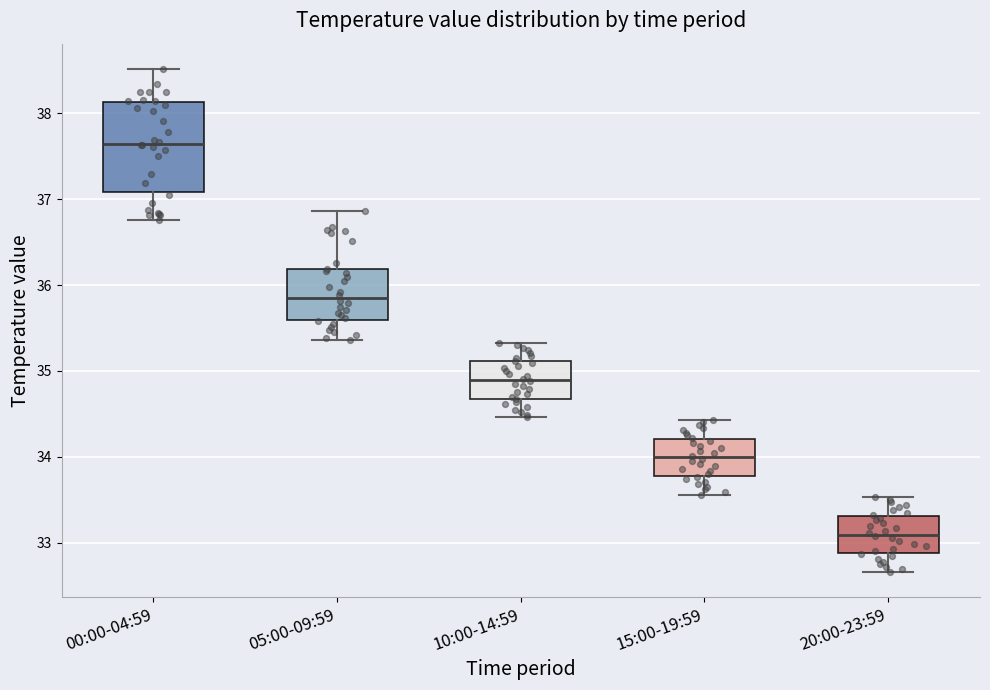

Which box is the tallest, from its lower edge to its upper edge?

00:00-04:59